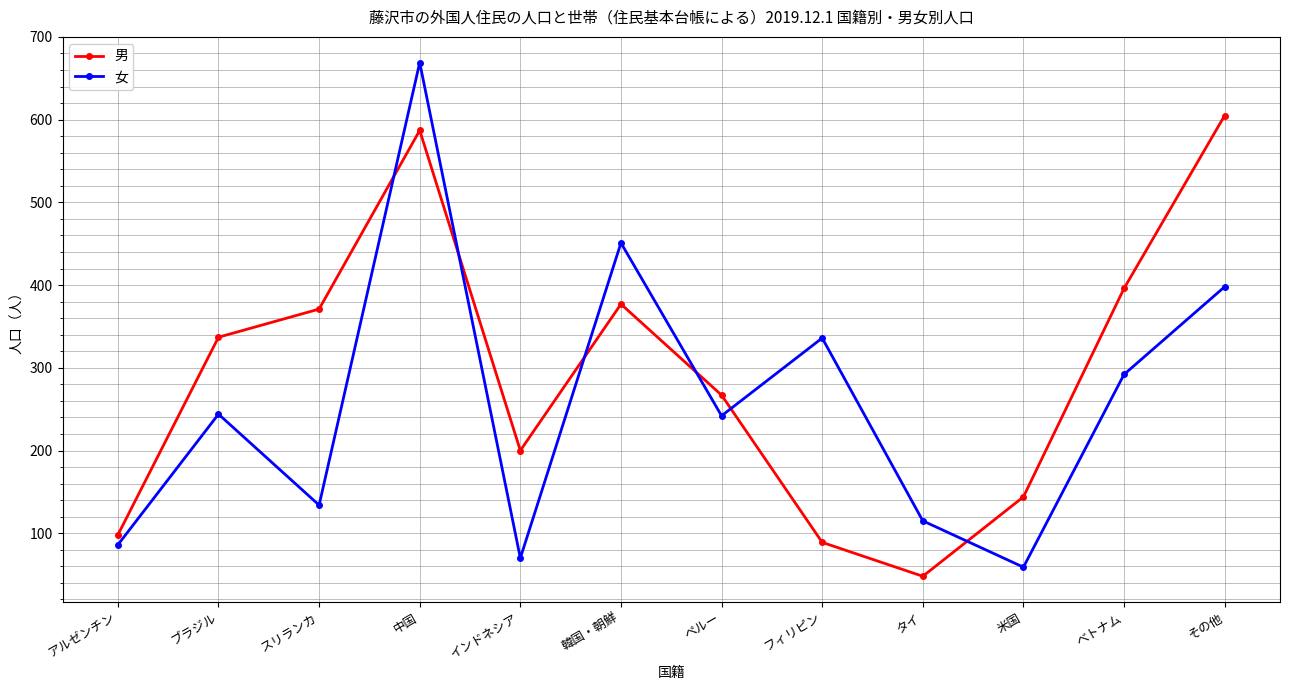

How many data points in 女 are less than 244?

6